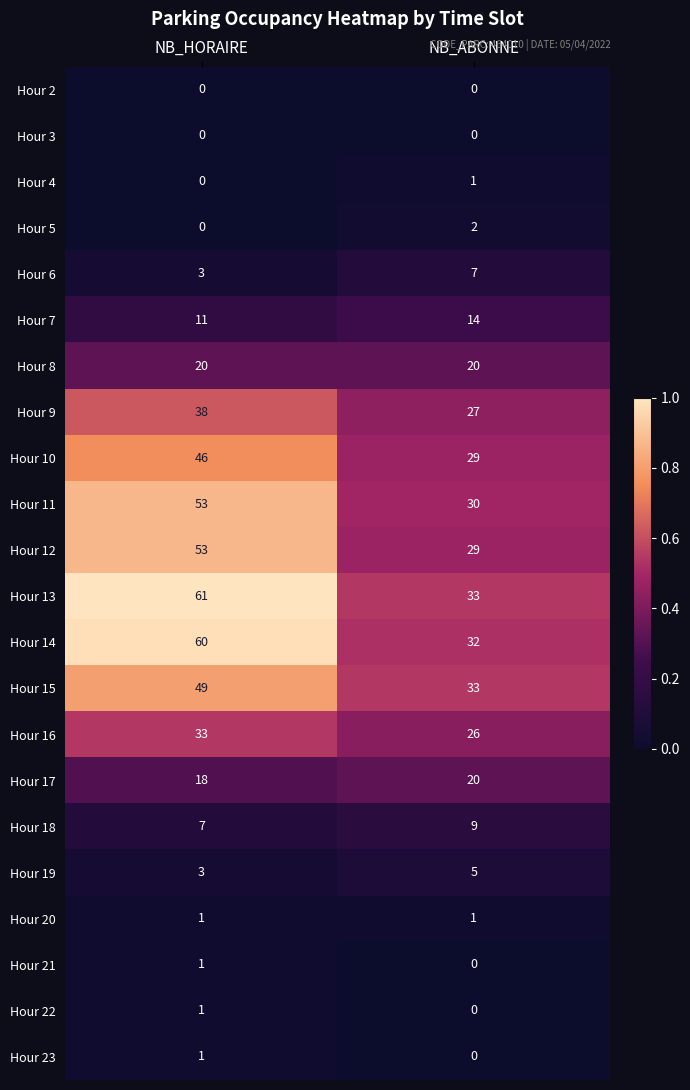

What is the approximate value of Hour 8 at NB_ABONNE?

20